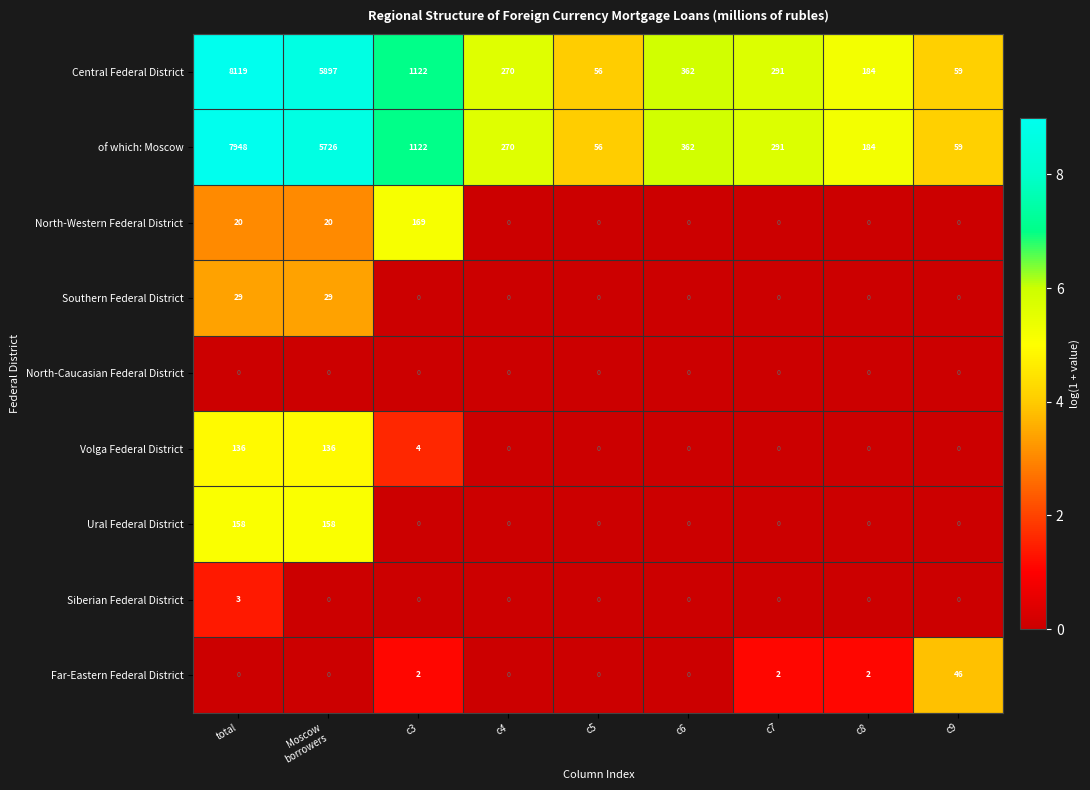

Read the Ural Federal District value at total, to the nearest 10.

160